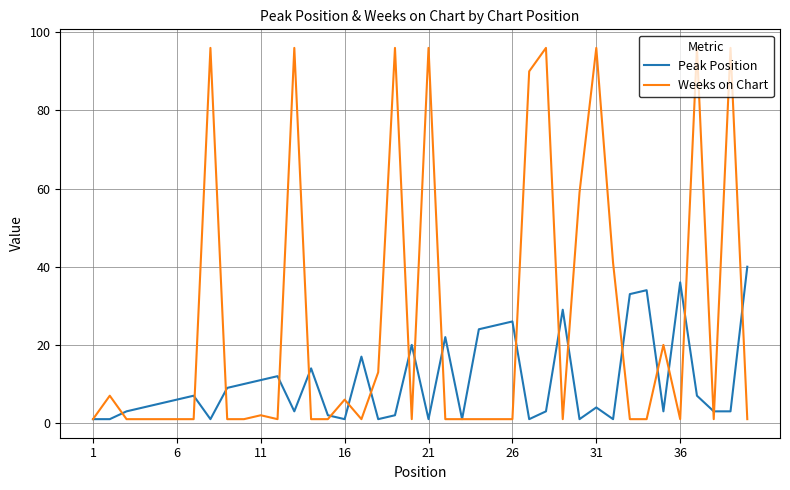

Which series has the largest range (max minus min)?

Weeks on Chart